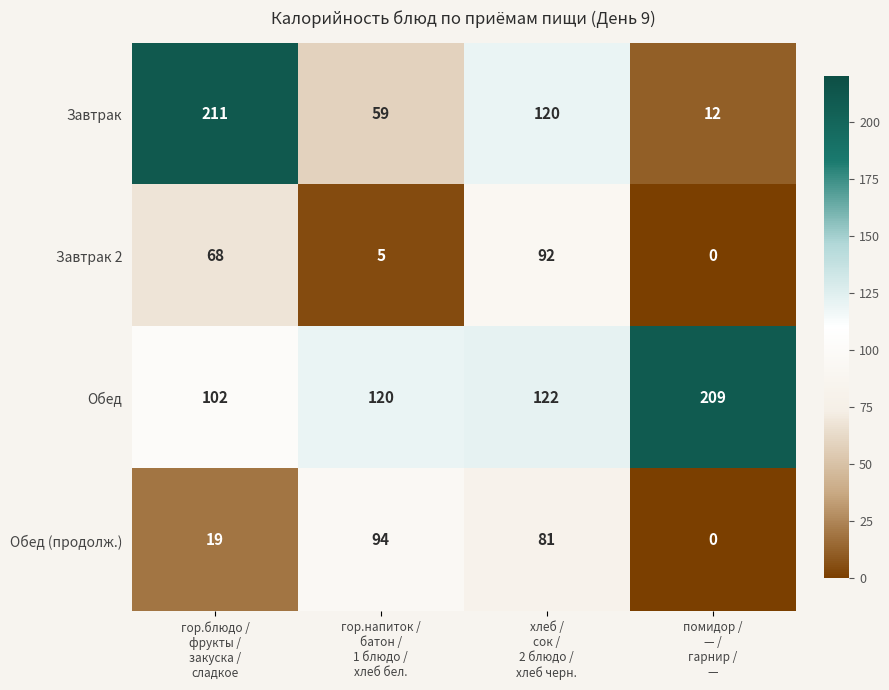

At how many categories does at least one series exceed 193?

2